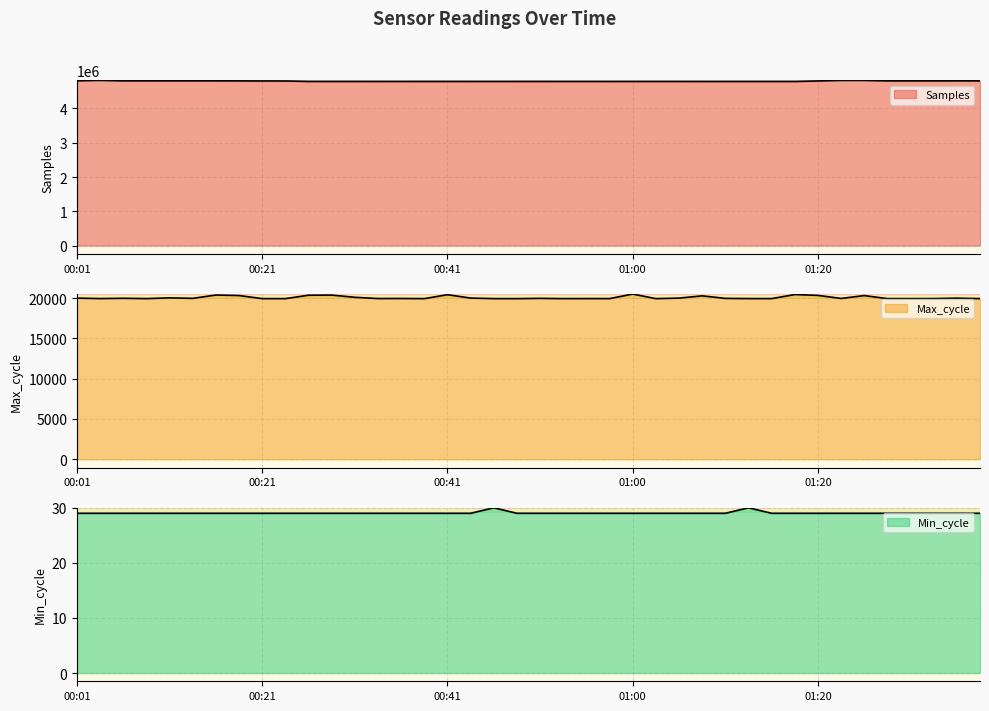

True or false: Max_cycle and Samples cross at least once.

False